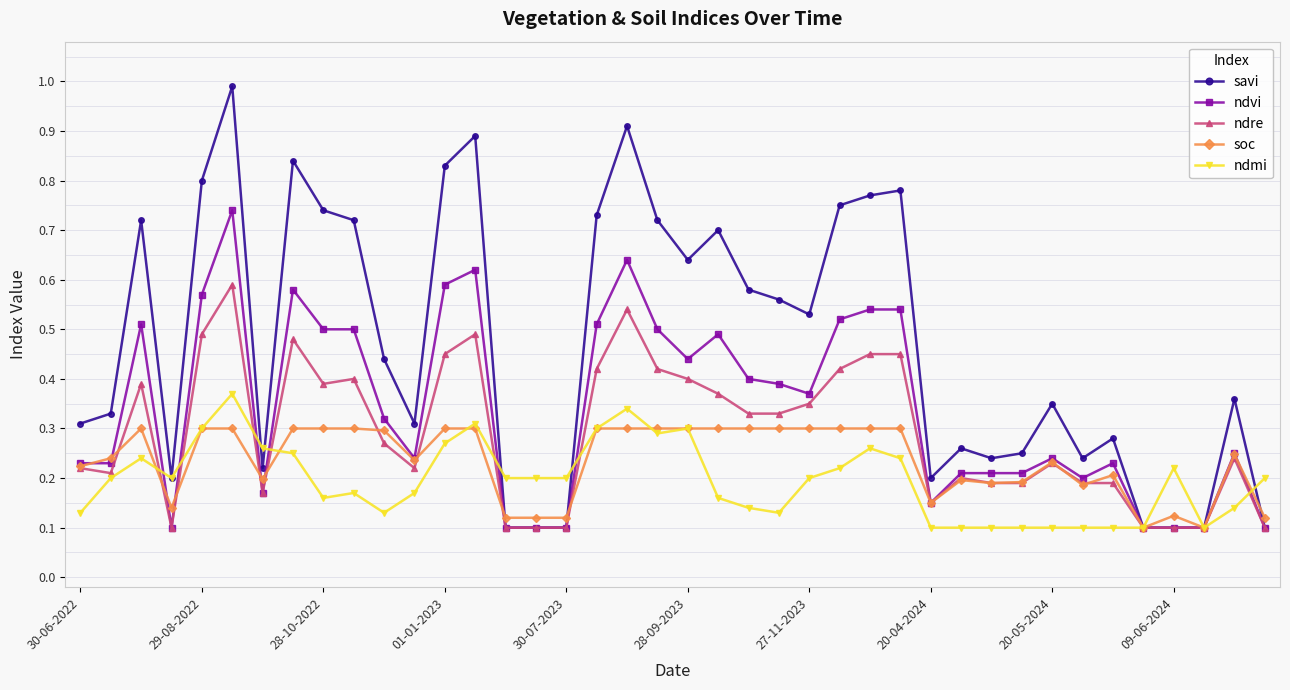

List the series in order of their peak value, lowest first.

soc, ndmi, ndre, ndvi, savi